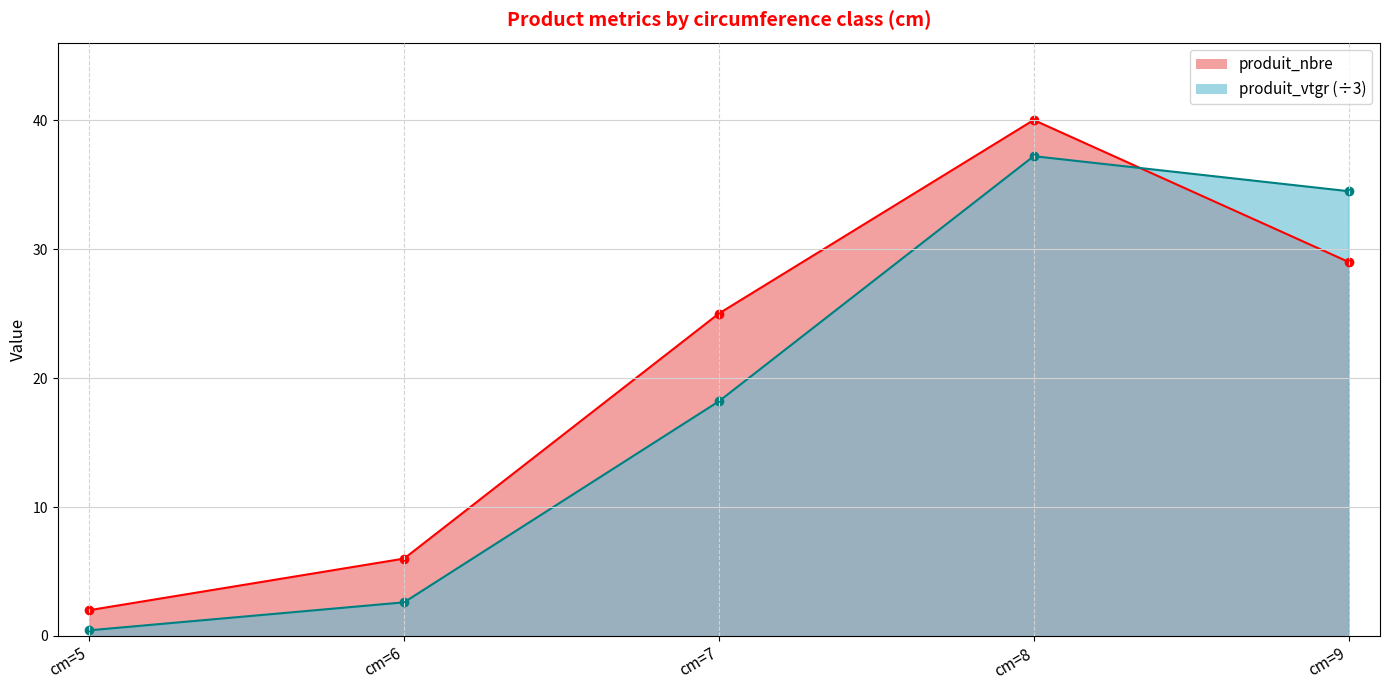

Which has a higher value, cm=7 or cm=6?

cm=7